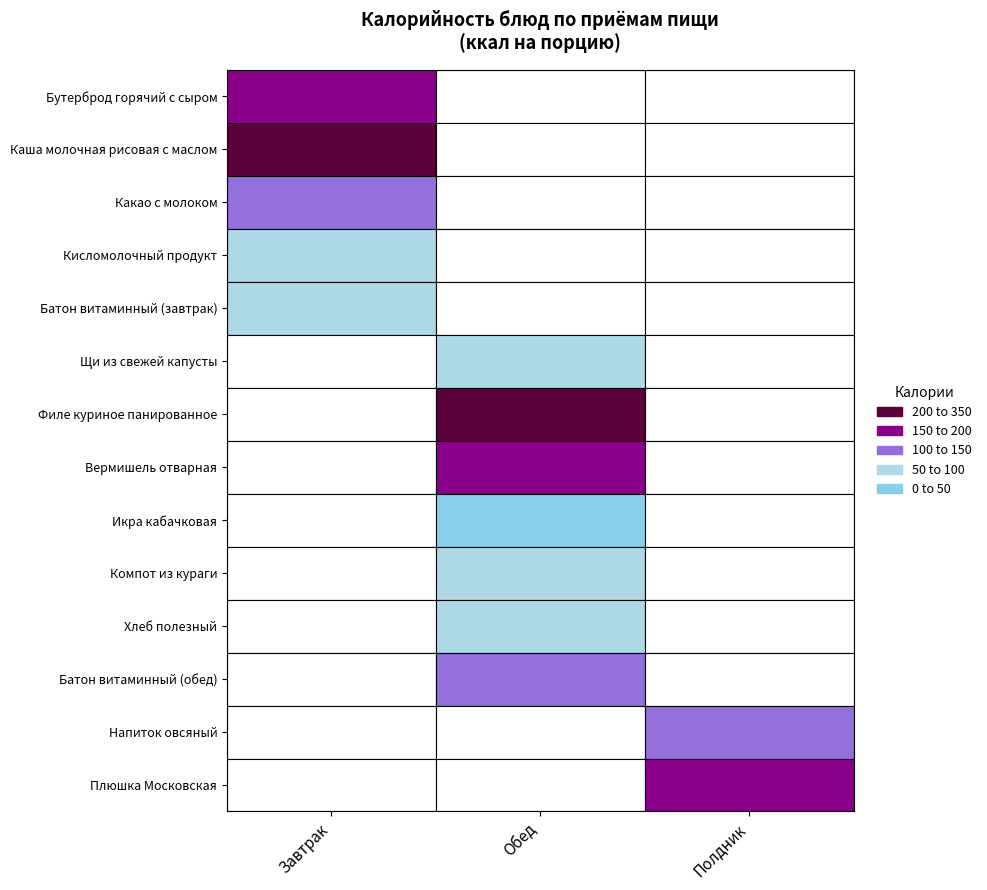

What is the difference between the Завтрак values at Какао с молоком and Батон витаминный (завтрак)?

58